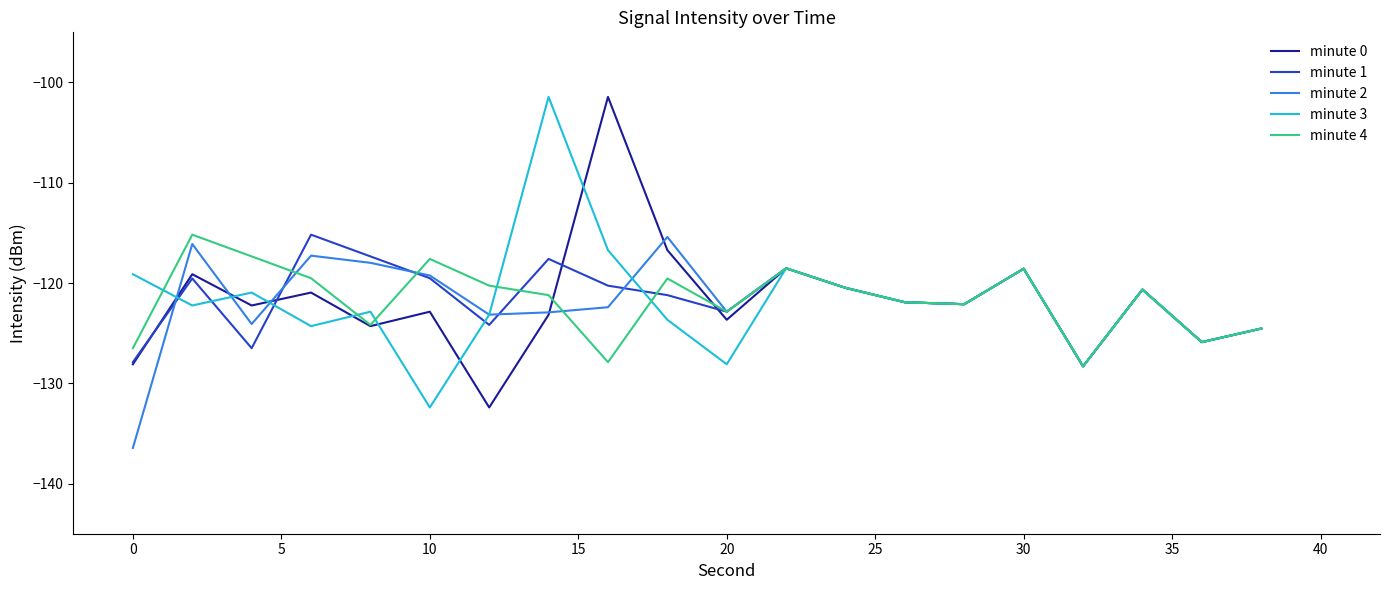

What is the smallest value displayed?

-136.4